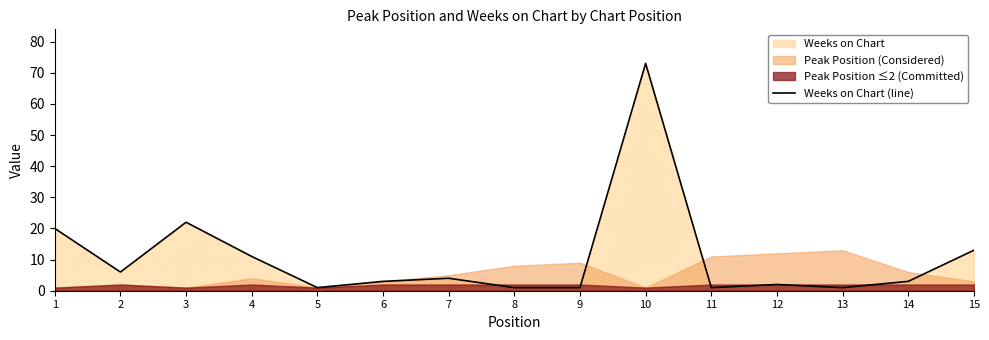

How many lines are shown in the chart?

1